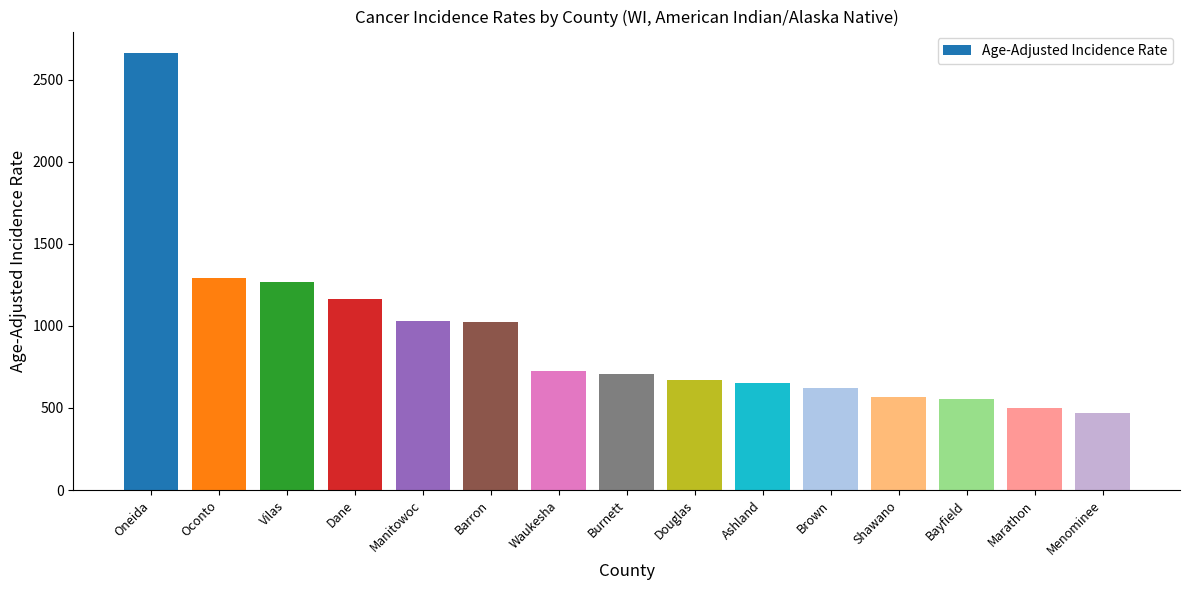

Is it true that the value at Douglas is 668.4?

True